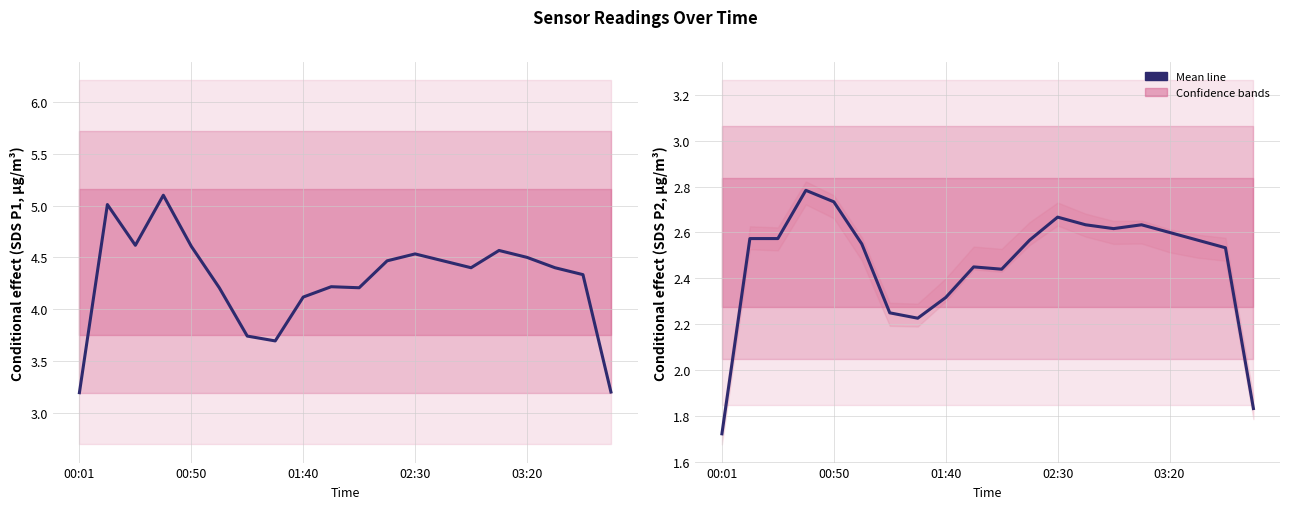

Is this an area chart (filled region under the line)?

No